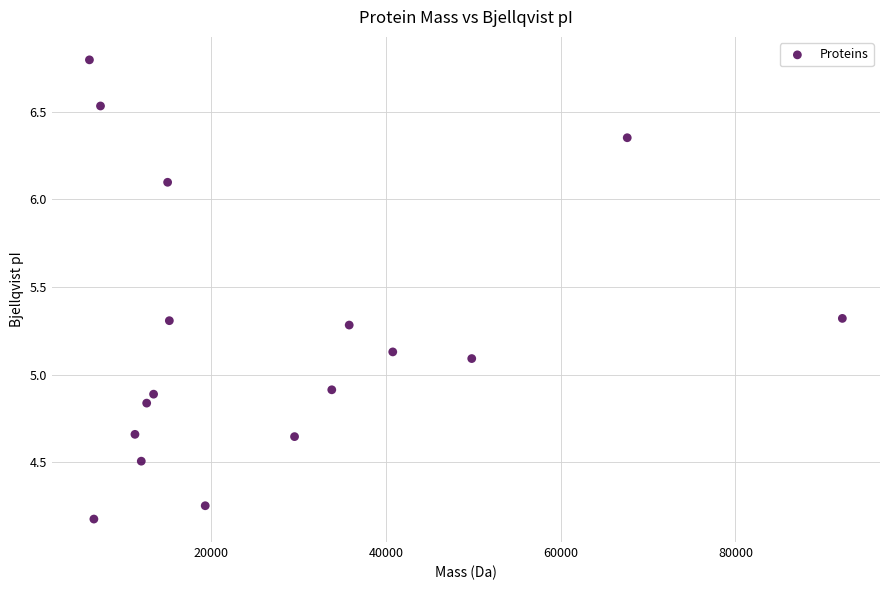

What is the range of Y values (max minus min)?

2.6